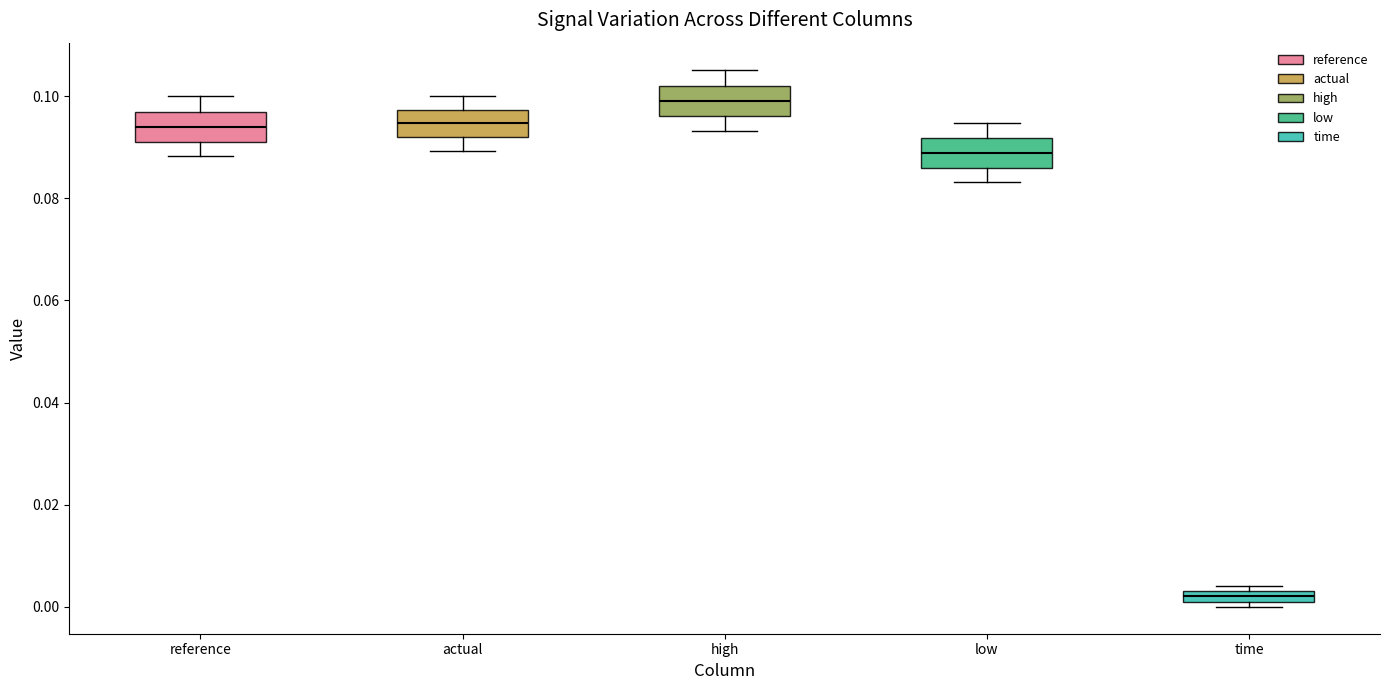

Which box has the highest median line?

high